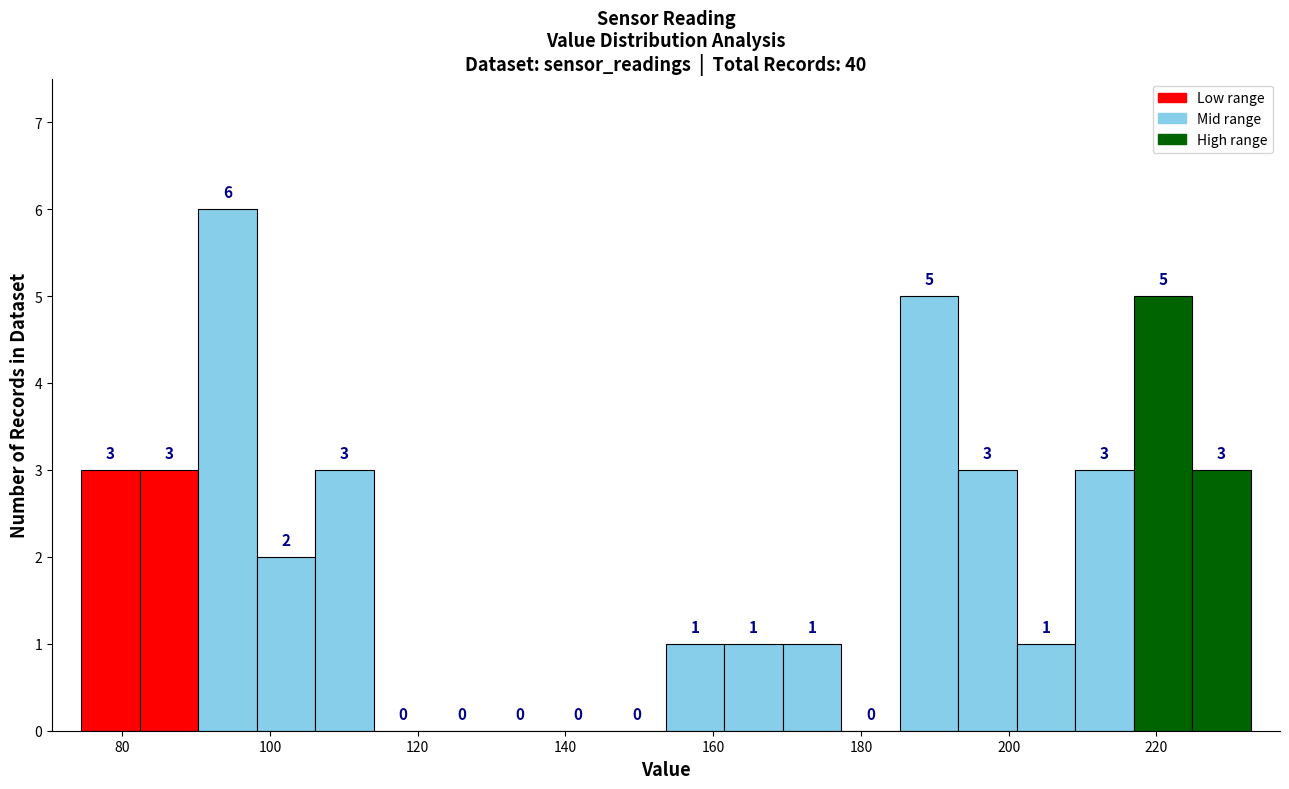

Read against the x-axis, roughly where is the centre of the tallest bar?

94